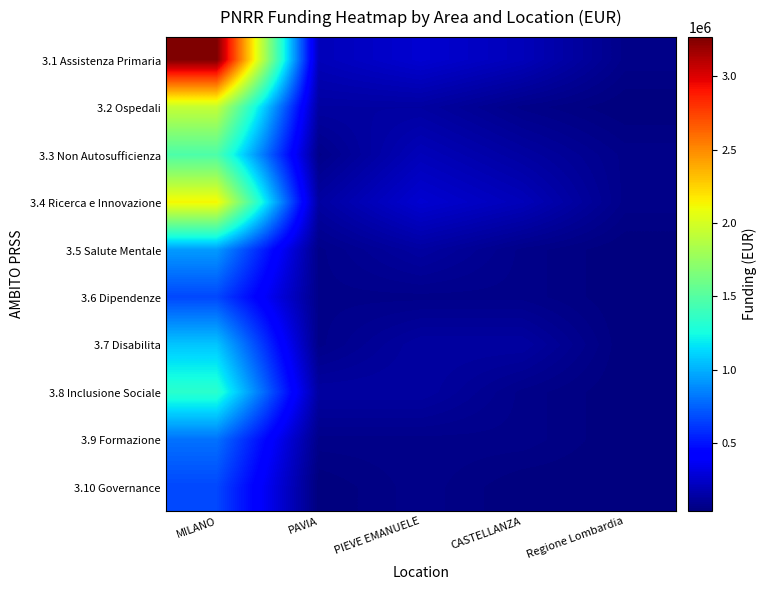

List the series in order of their peak value, highest first.

3.1 Assistenza Primaria, 3.4 Ricerca e Innovazione, 3.2 Ospedali, 3.3 Non Autosufficienza, 3.8 Inclusione Sociale, 3.7 Disabilita, 3.5 Salute Mentale, 3.9 Formazione, 3.6 Dipendenze, 3.10 Governance